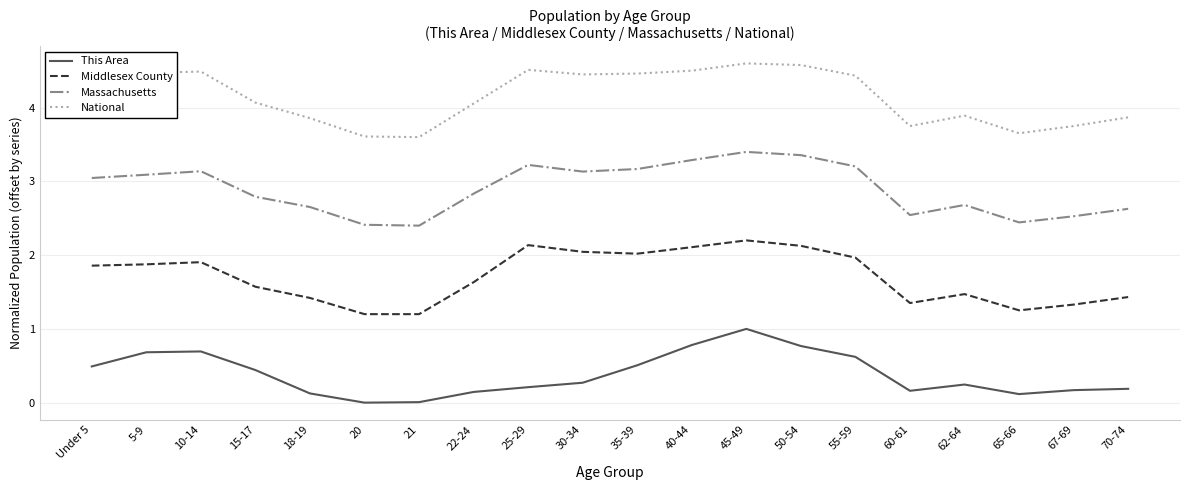

Rank the series by their maximum value, from lowest to highest.

This Area, Middlesex County, Massachusetts, National